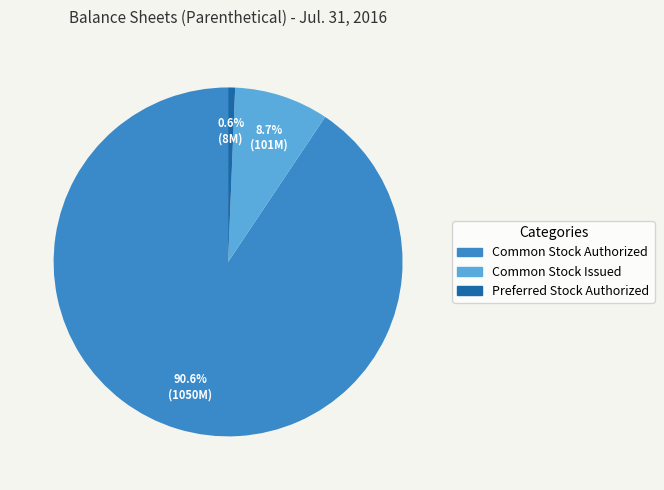

What is the majority slice?

Common Stock Authorized